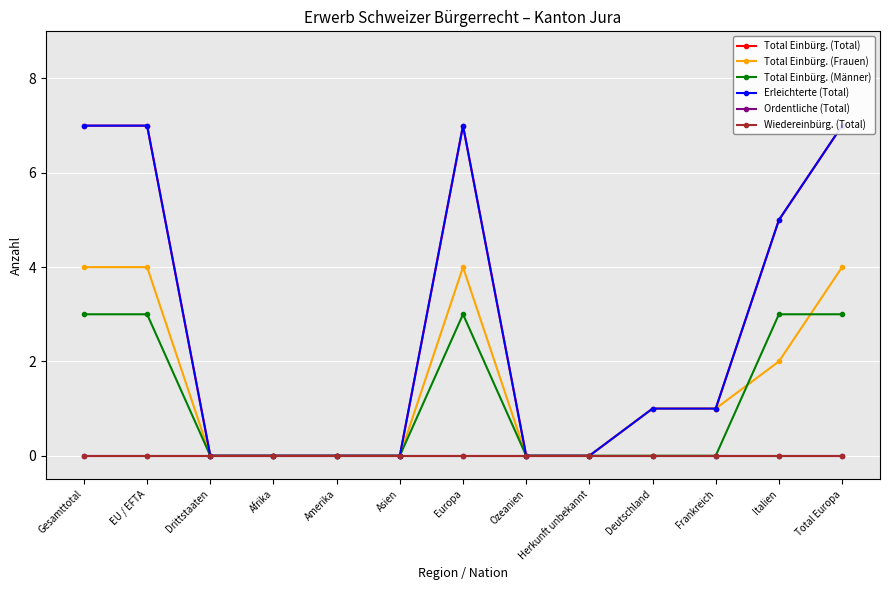

True or false: Total Einbürg. (Frauen) and Wiedereinbürg. (Total) intersect in this chart.

False